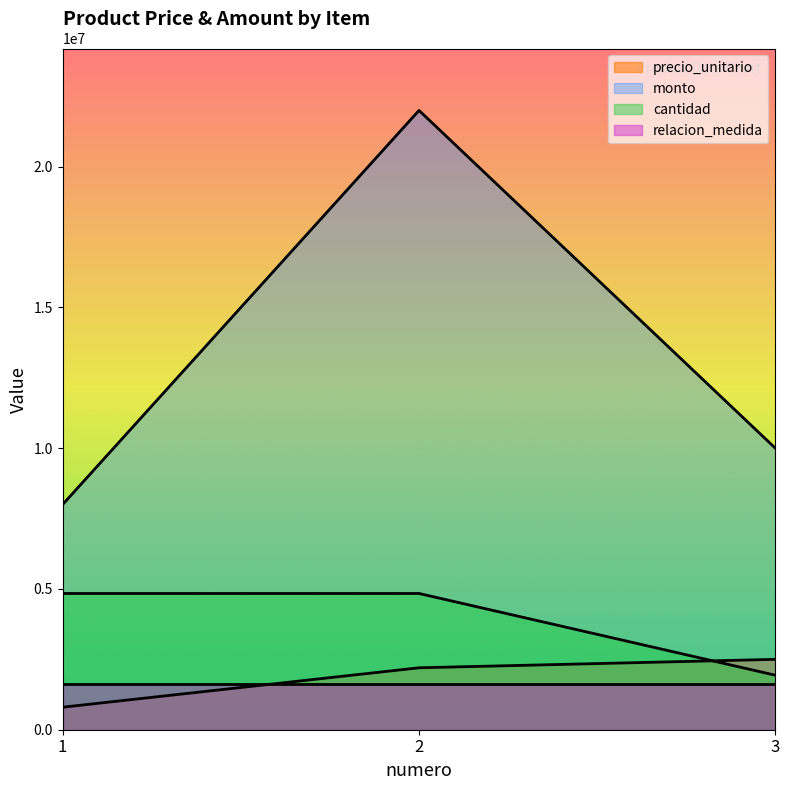

At how many categories does at least one series exceed 10351947?

1